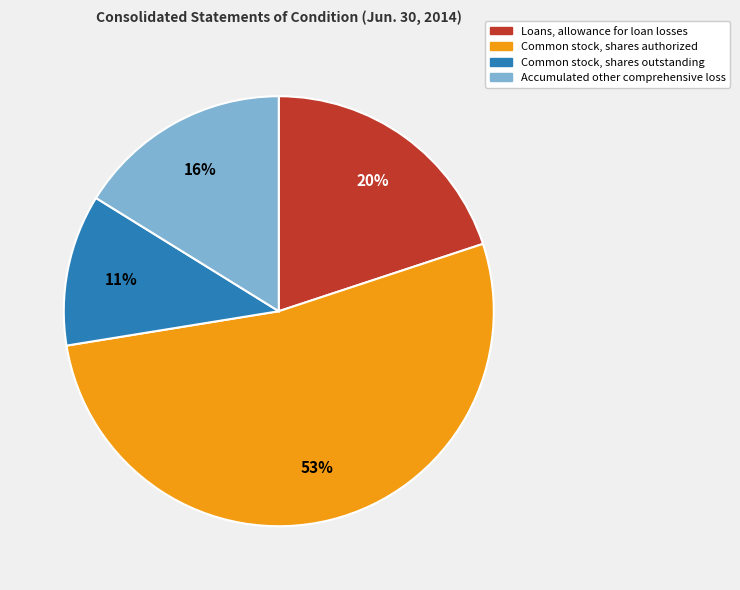

Which slice is the largest?

Common stock, shares authorized